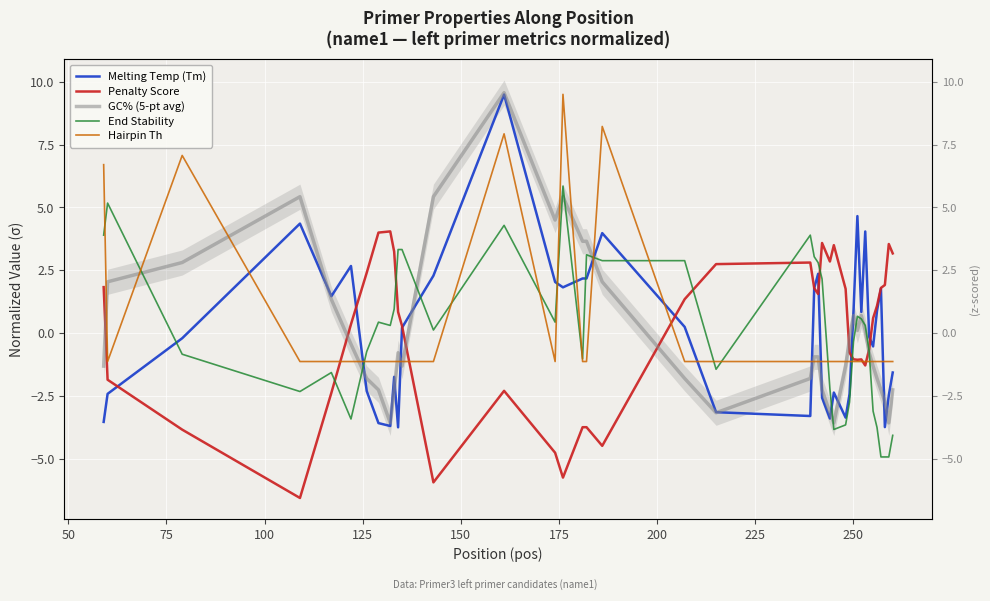

How many interior local valleys does the Melting Temp (Tm) series have?

10